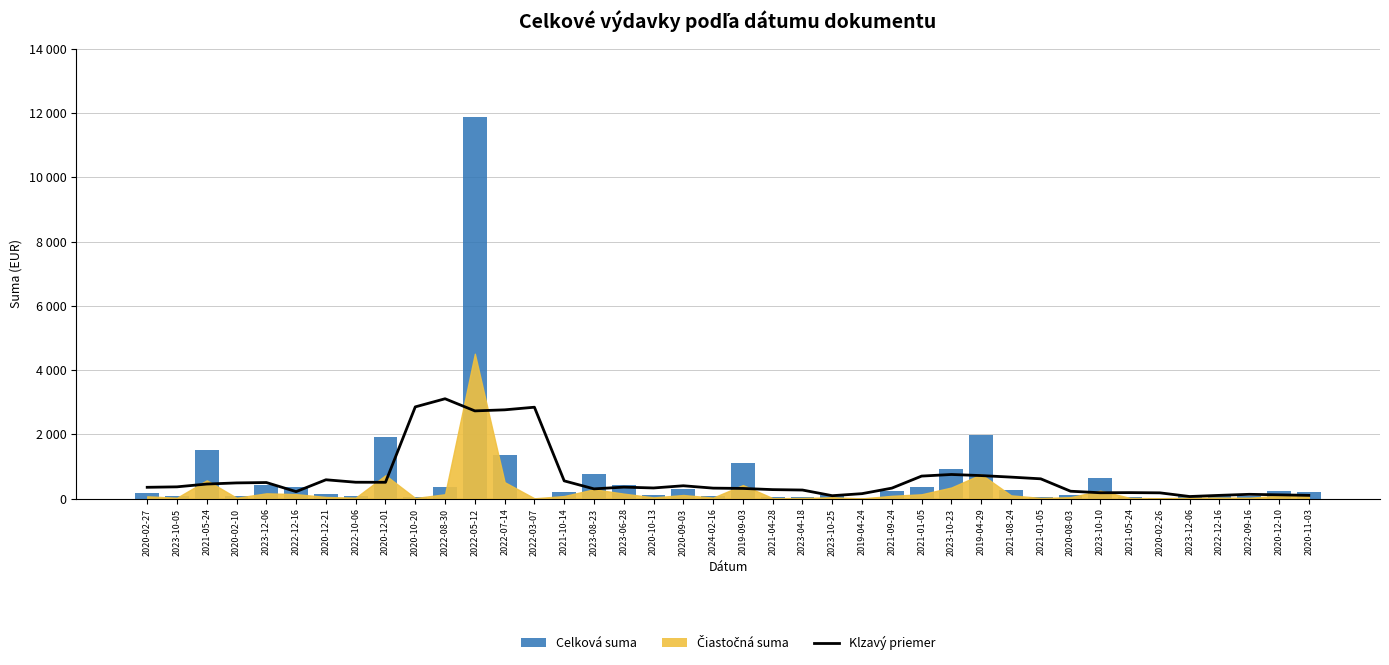

Are the bars grouped side by side (vs. stacked)?

Yes